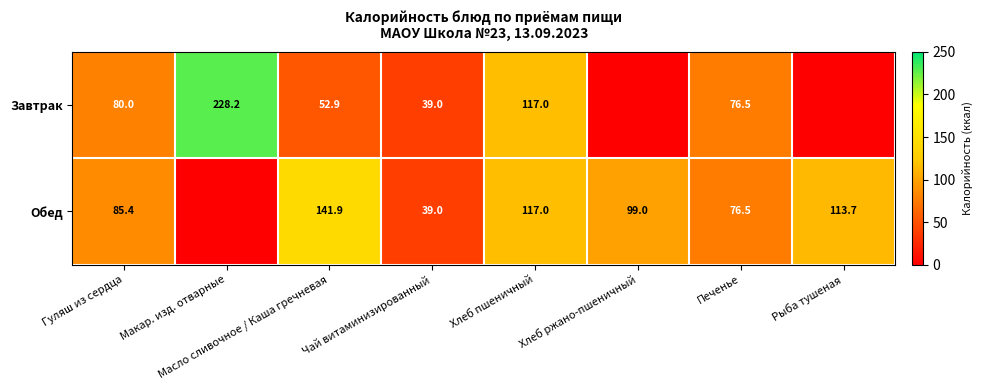

Which label corresponds to the smallest value in the chart?

Хлеб ржано-пшеничный